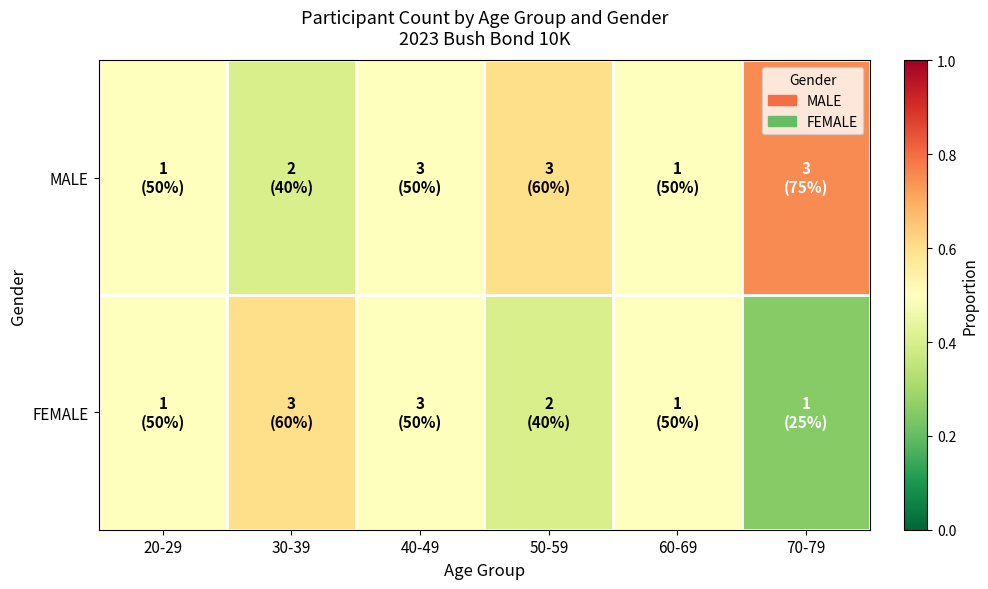

Rank the series by their maximum value, from lowest to highest.

FEMALE, MALE